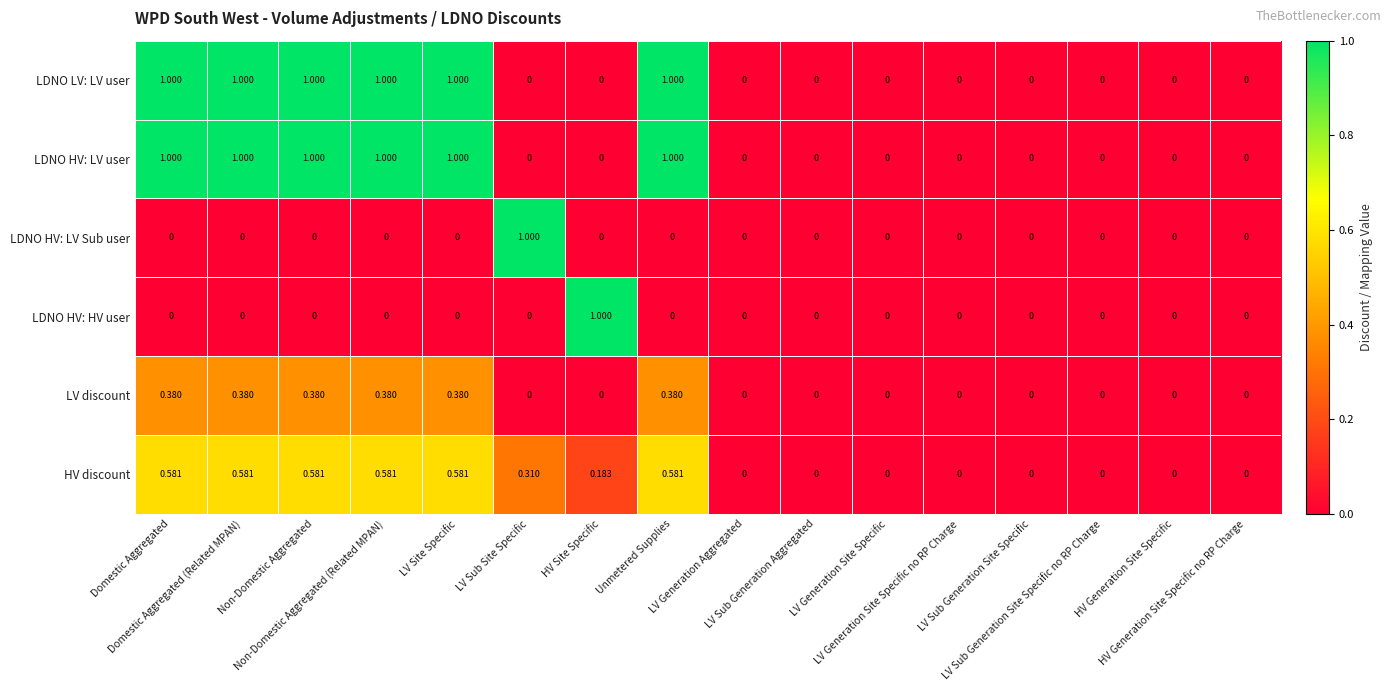

List the series in order of their peak value, highest first.

LDNO LV: LV user, LDNO HV: LV user, LDNO HV: LV Sub user, LDNO HV: HV user, HV discount, LV discount